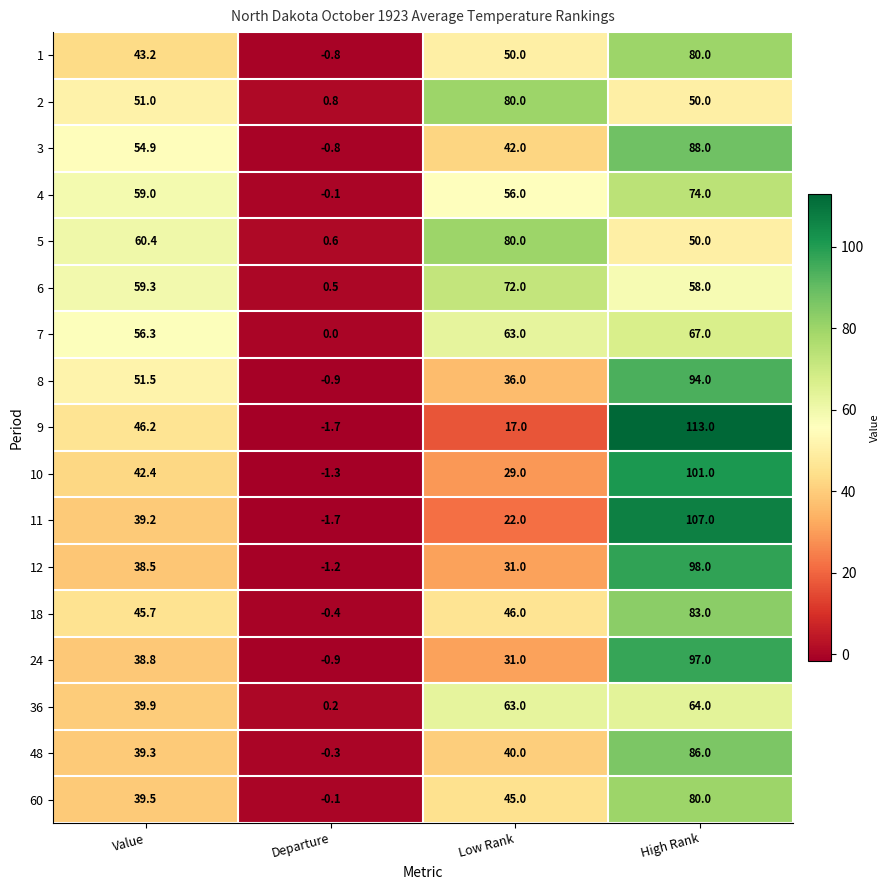

What is the sum of the 1 values at Value and High Rank?

123.2